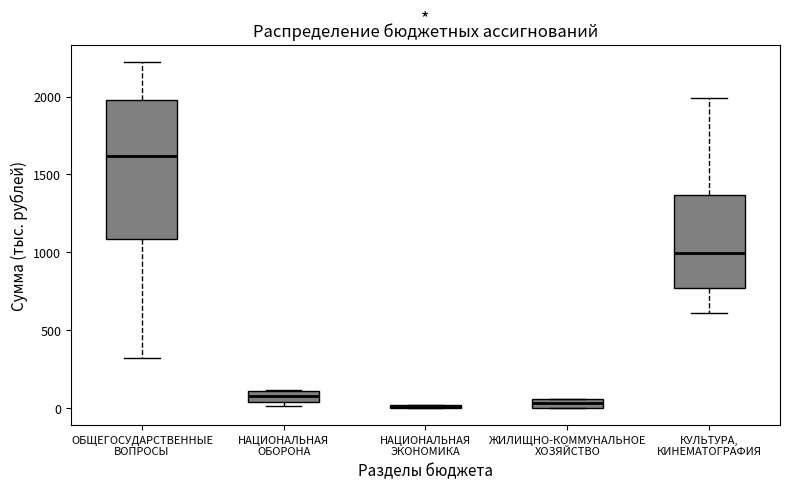

Comparing the boxes themselves (not the whiskers), which one is the tallest?

ОБЩЕГОСУДАРСТВЕННЫЕ ВОПРОСЫ